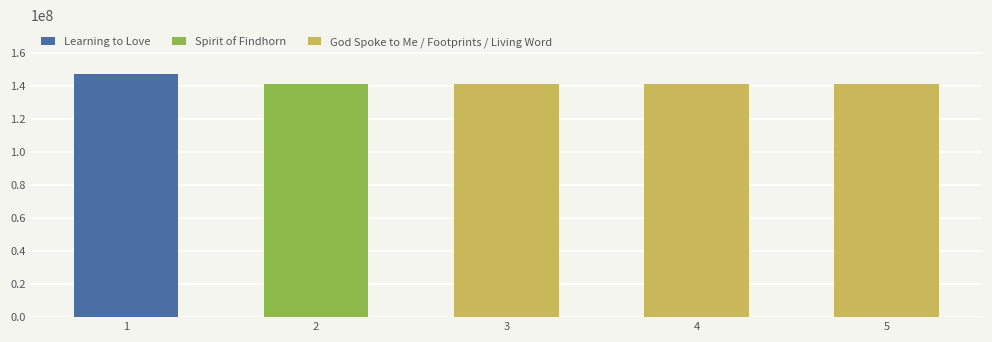

What is the maximum value for God Spoke to Me / Footprints / Living Word?

141411233